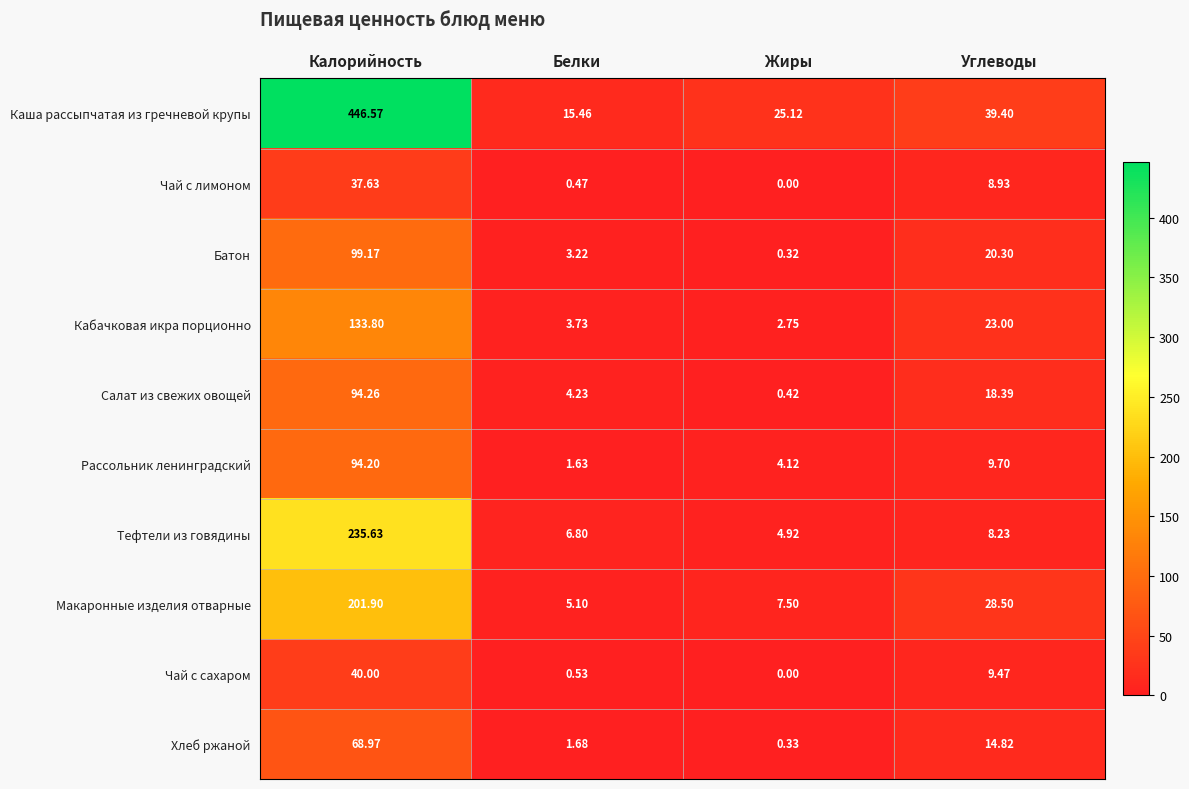

At which category is the sum across all series the highest?

Калорийность